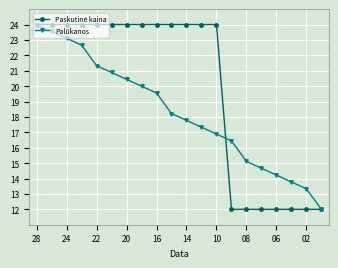

True or false: Palūkanos has more than 2 interior local peaks.

False